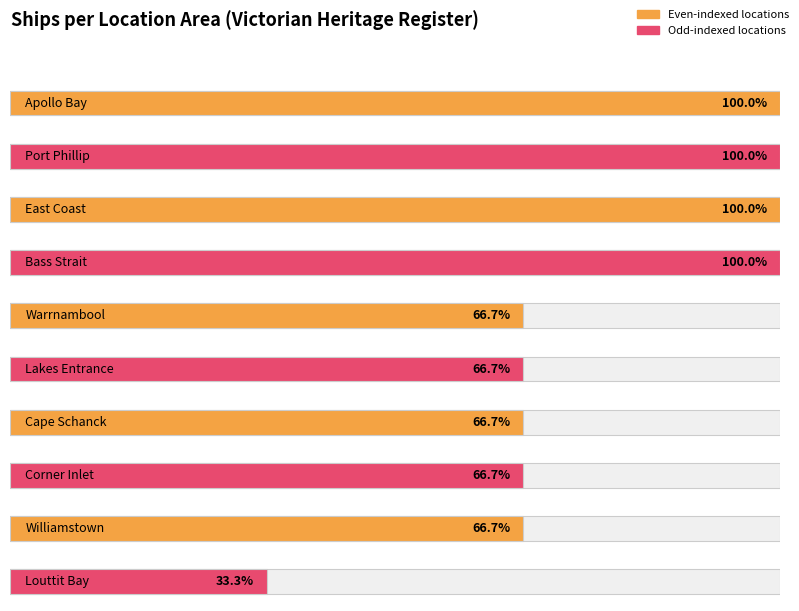

What is the ratio of the value at Apollo Bay to the value at Williamstown?

1.5